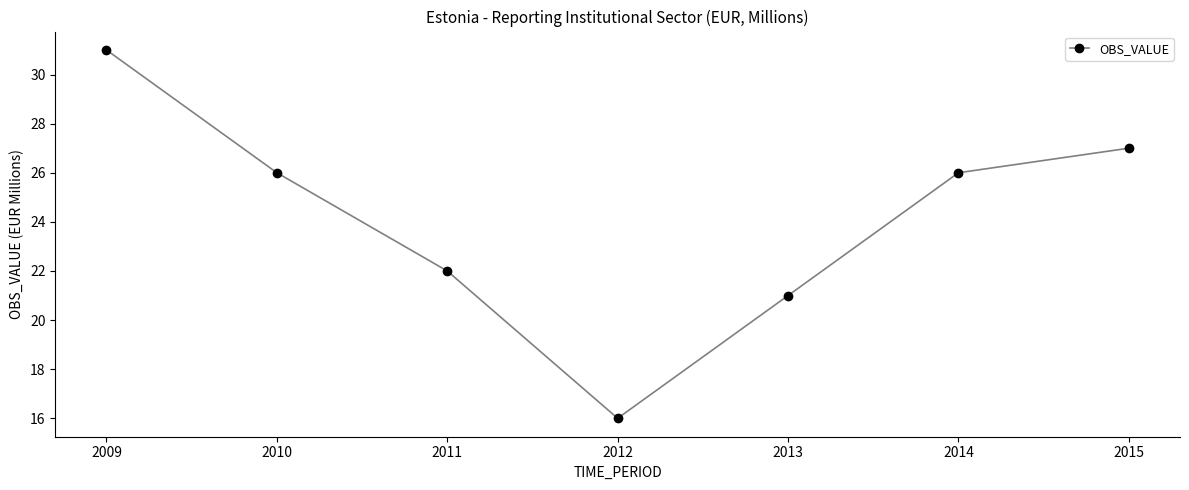

What is the change in value from 2011 to 2012?

-6